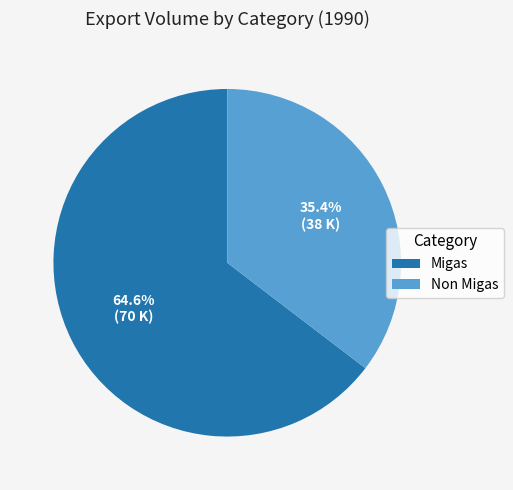

To the nearest percent, what portion does Migas represent?

65%